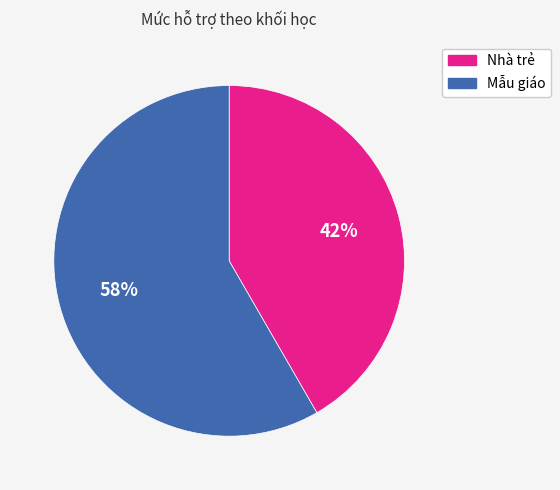

What is the majority slice?

Mẫu giáo